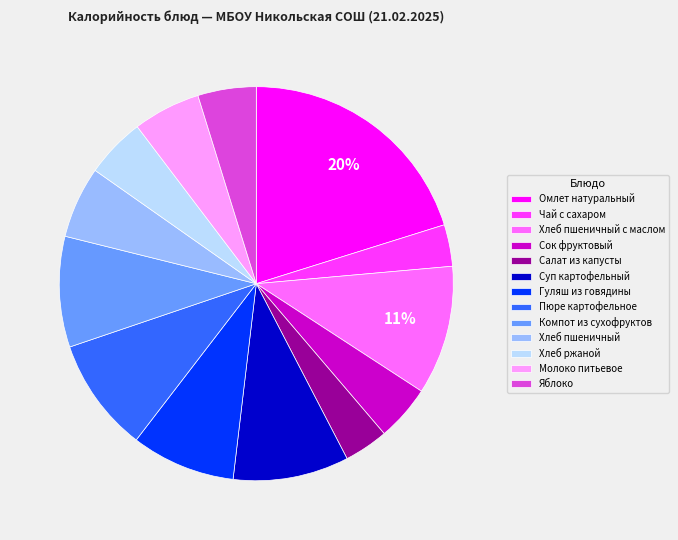

To the nearest percent, what portion does Чай с сахаром represent?

3%